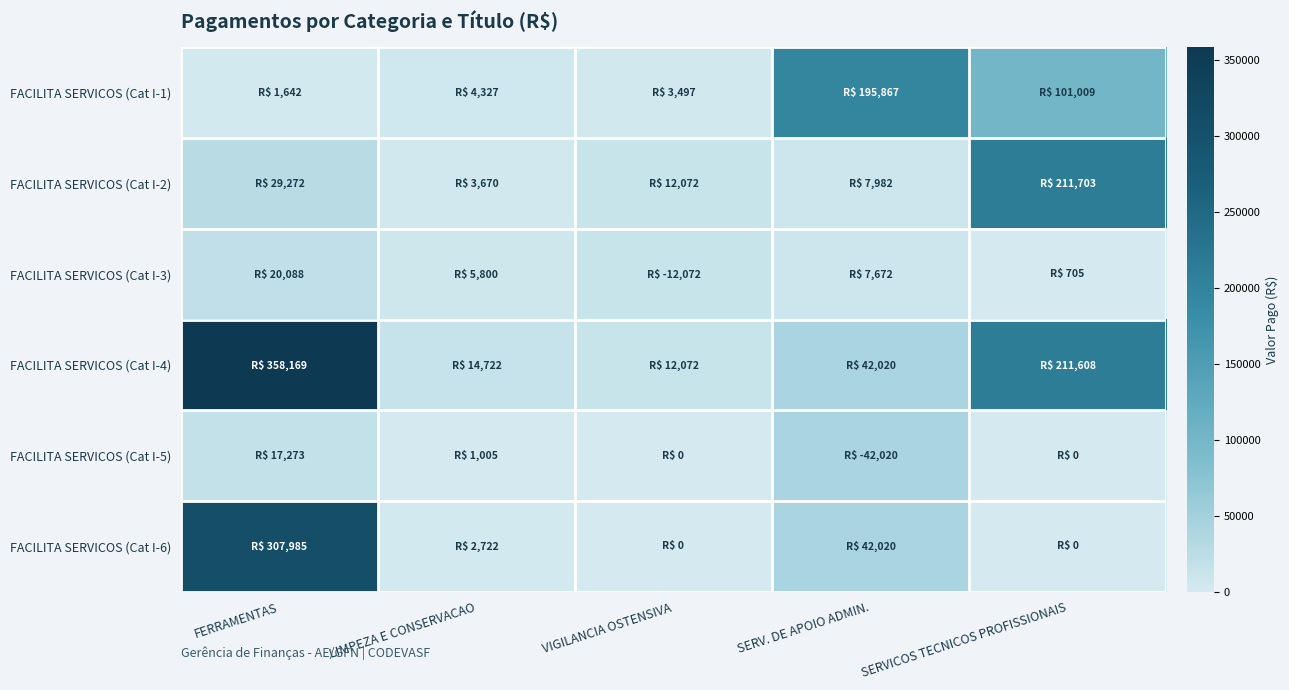

List the series in order of their peak value, lowest first.

FACILITA SERVICOS (Cat I-3), FACILITA SERVICOS (Cat I-5), FACILITA SERVICOS (Cat I-1), FACILITA SERVICOS (Cat I-2), FACILITA SERVICOS (Cat I-6), FACILITA SERVICOS (Cat I-4)